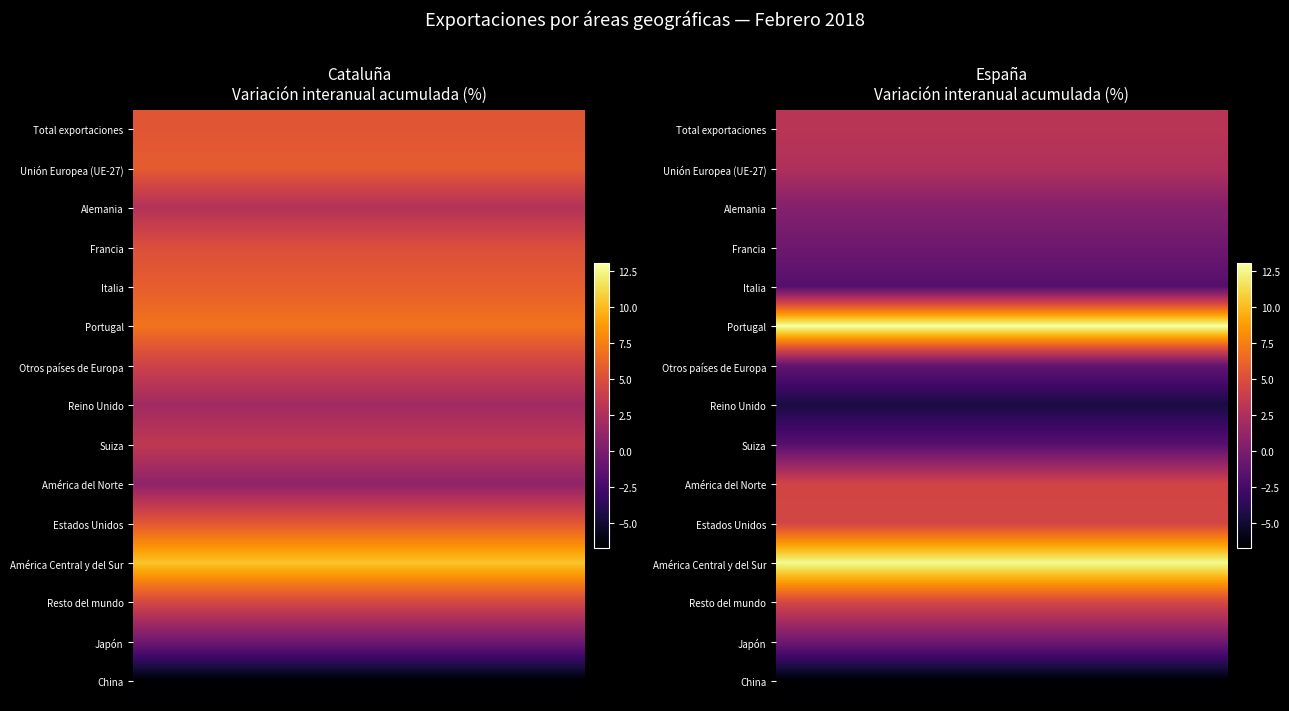

What is the difference between the highest and lowest values at 2?

19.8